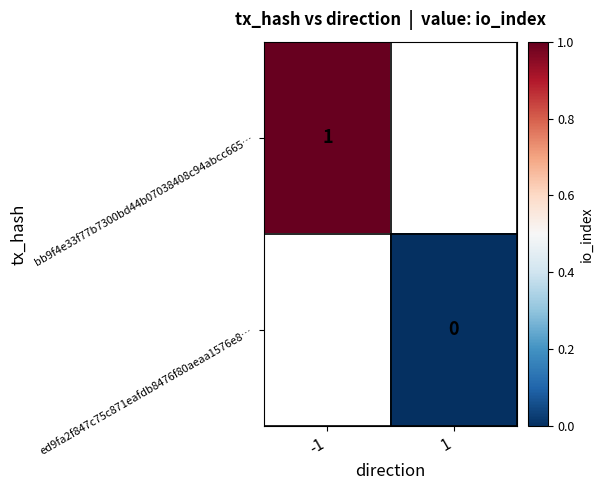

Count the number of data series in this chart.

2